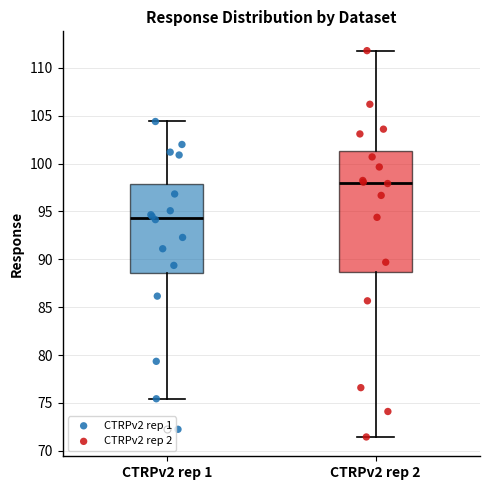

Reading left to right, read every box against the y-axis: the position of its median line, the range the box covers, and the ends of its whiskers. The values are not printed on the chart, so give them approximately, as read against the axis.

CTRPv2 rep 1: median 94.5, box 88.5 to 98.0, whiskers 75.5 to 104.5
CTRPv2 rep 2: median 98.0, box 88.5 to 101.5, whiskers 71.5 to 112.0